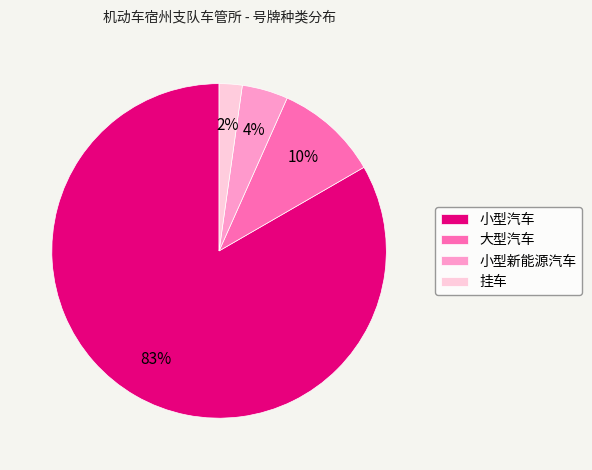

Do 小型汽车 and 挂车 together represent more than half of the pie?

Yes